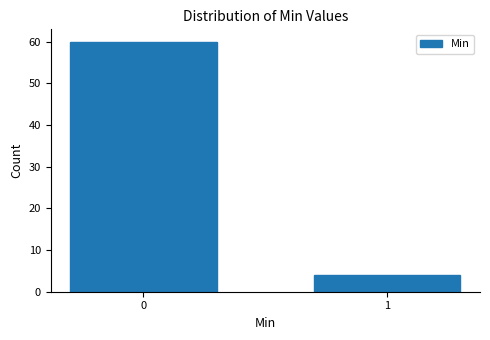

Reading left to right, extract all data points from this chart.

60	4